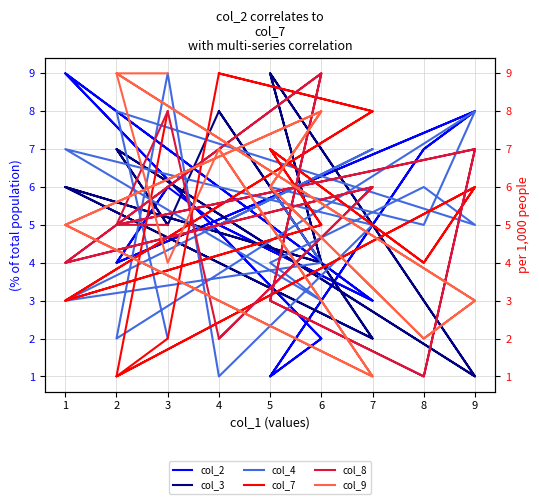

What is the highest value of the col_8 series?

9